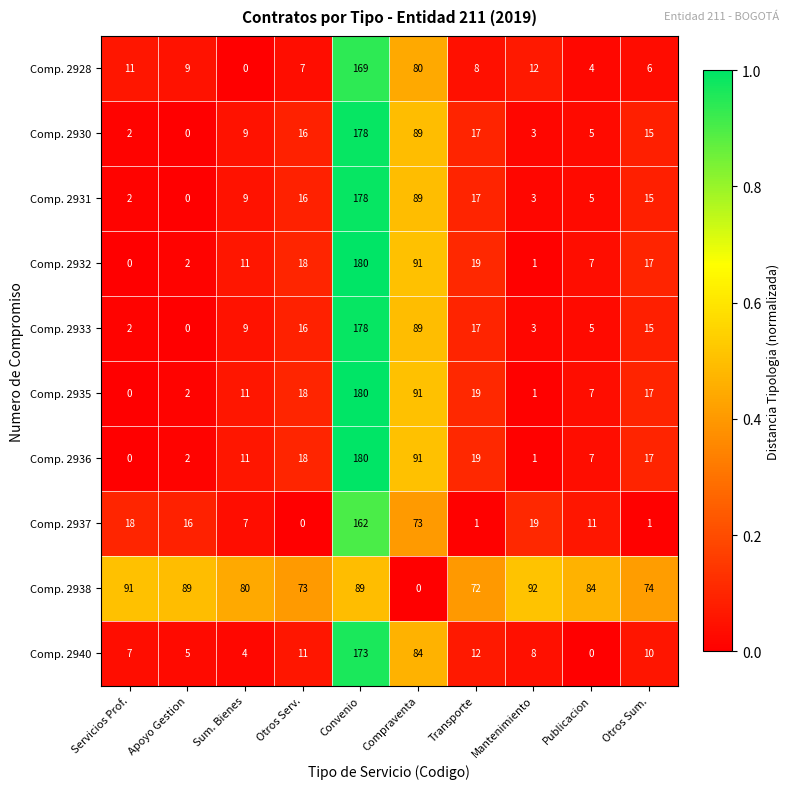

Where does the Comp. 2932 series first go above 17?

Otros Serv.